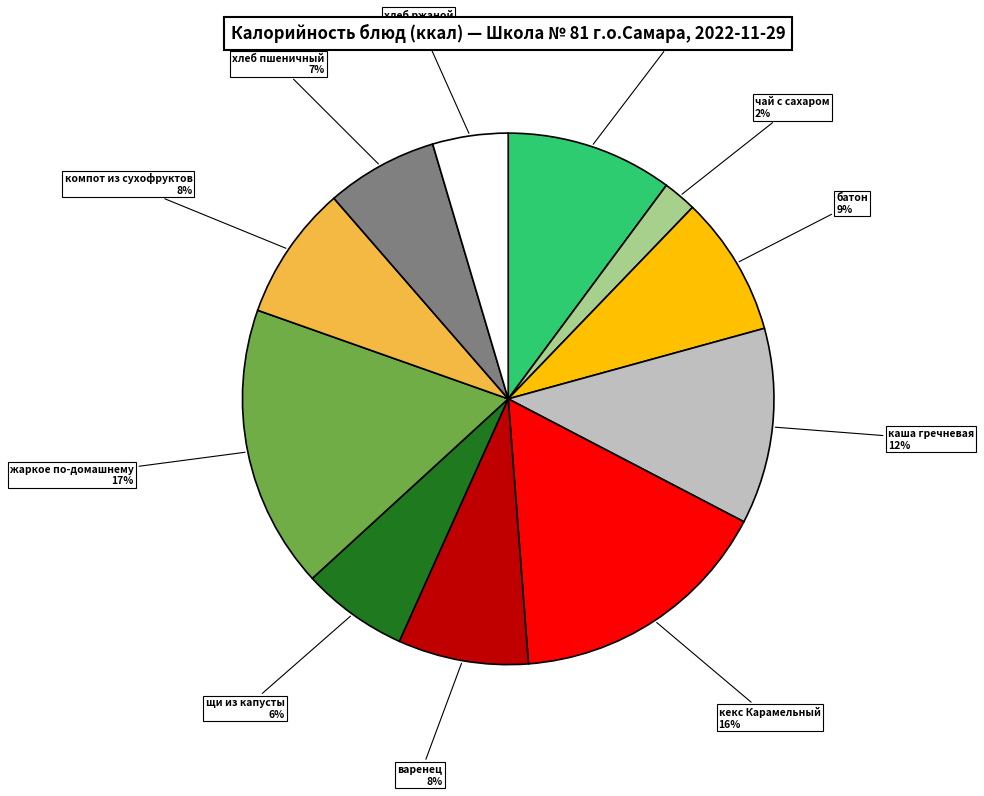

To the nearest percent, what is the difference between the largest and smallest slice percentages?

15%